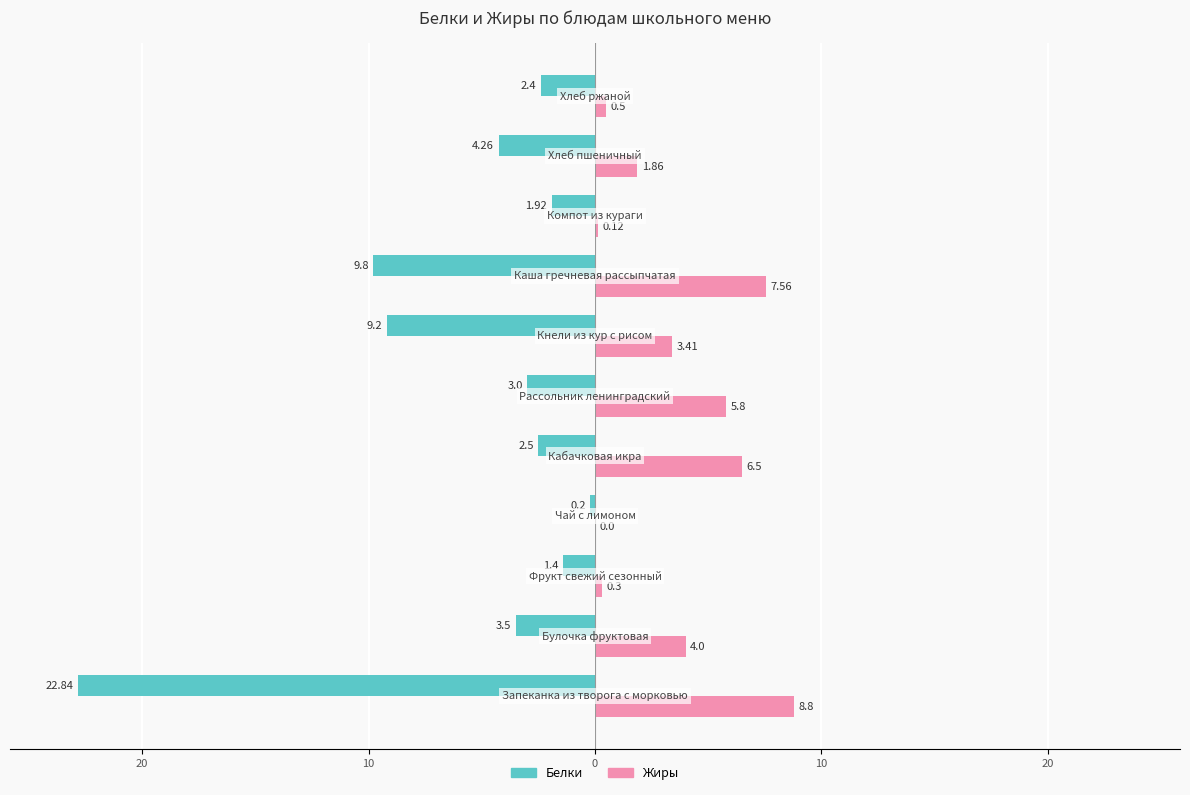

What are all the series names shown in the legend?

Белки, Жиры